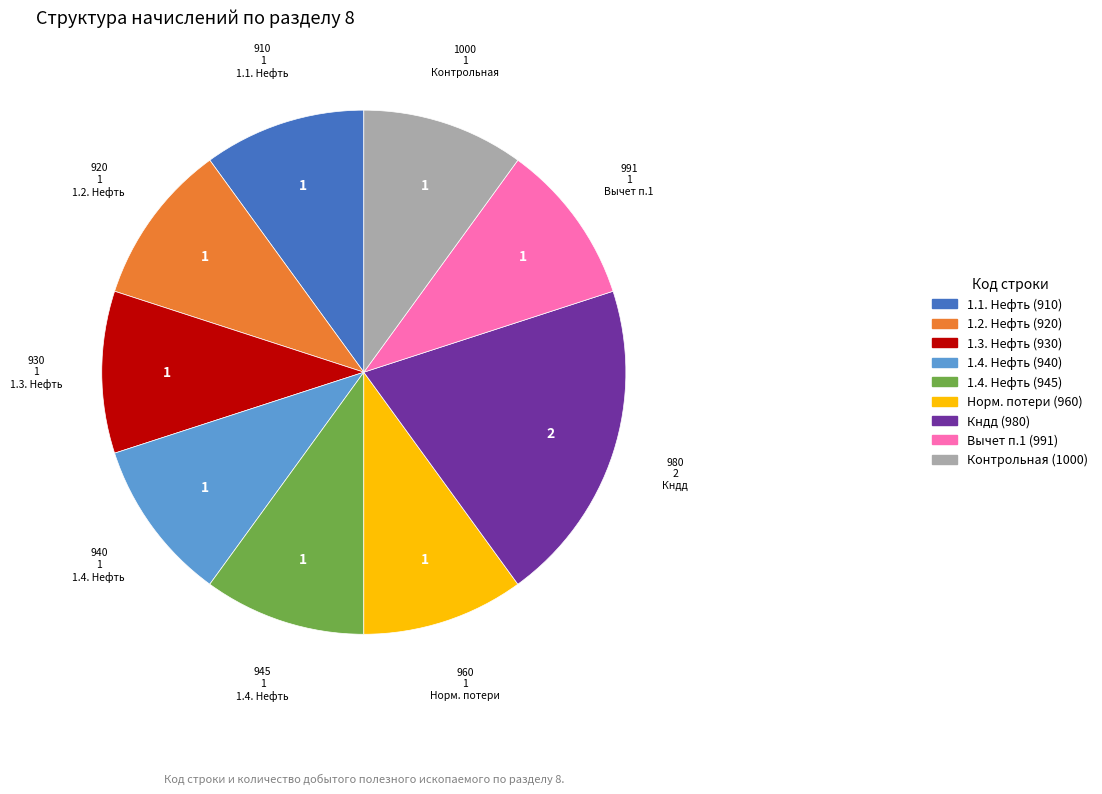

True or false: 1.4. Нефть (940) accounts for 10% of the total.

True